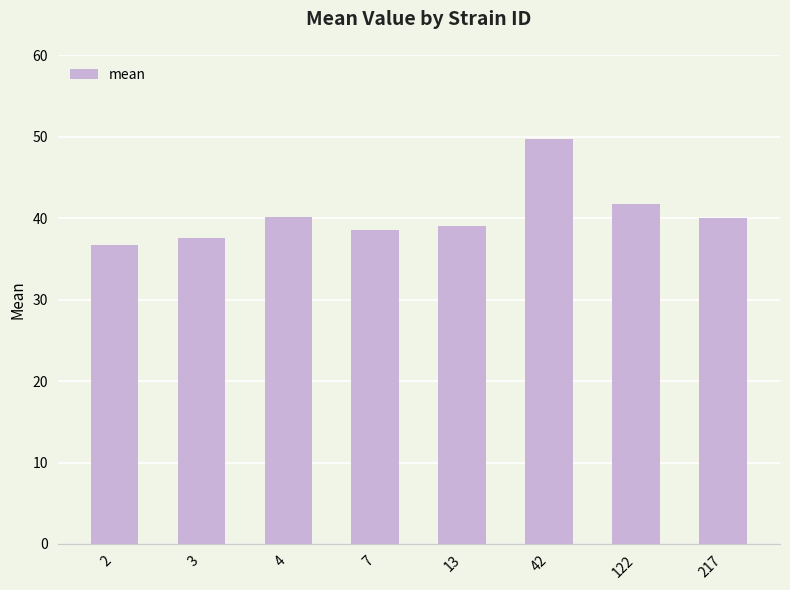

What is the sum of all values?

323.3